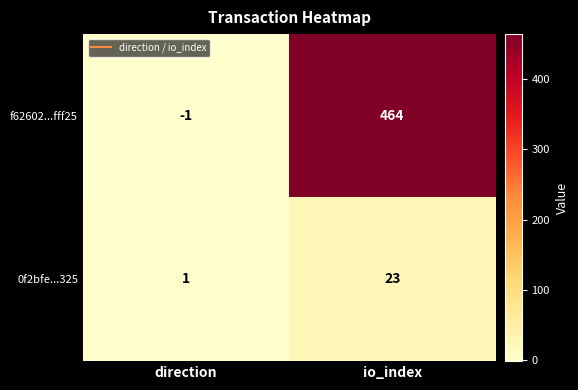

Is it true that 0f2bfe...325 equals 1 at direction?

True